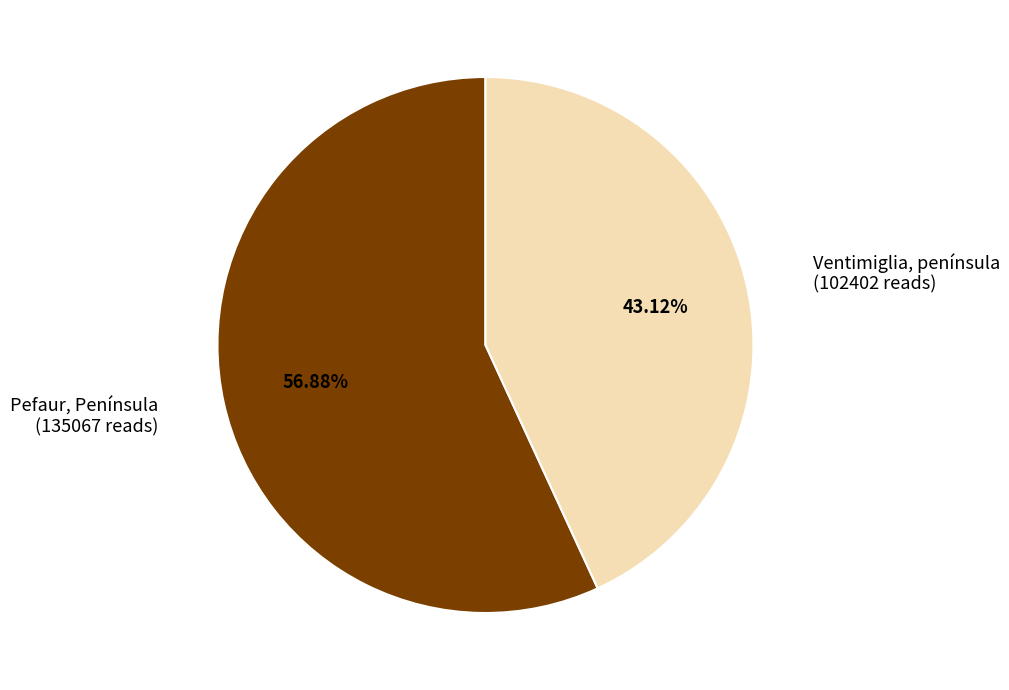

Does any single category account for the majority?

Yes